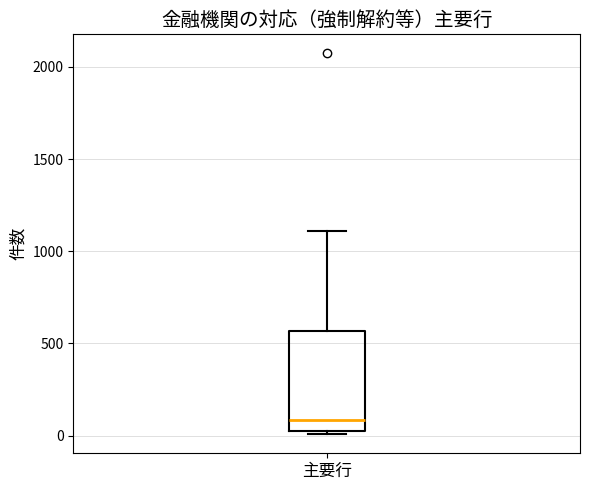

Read this box plot against the y-axis: the position of the median line, the range covered by the box, and the ends of both whiskers. The values are not printed on the chart, so give them approximately, as read against the axis.

median 100, box 50 to 550, whiskers 0 to 1100